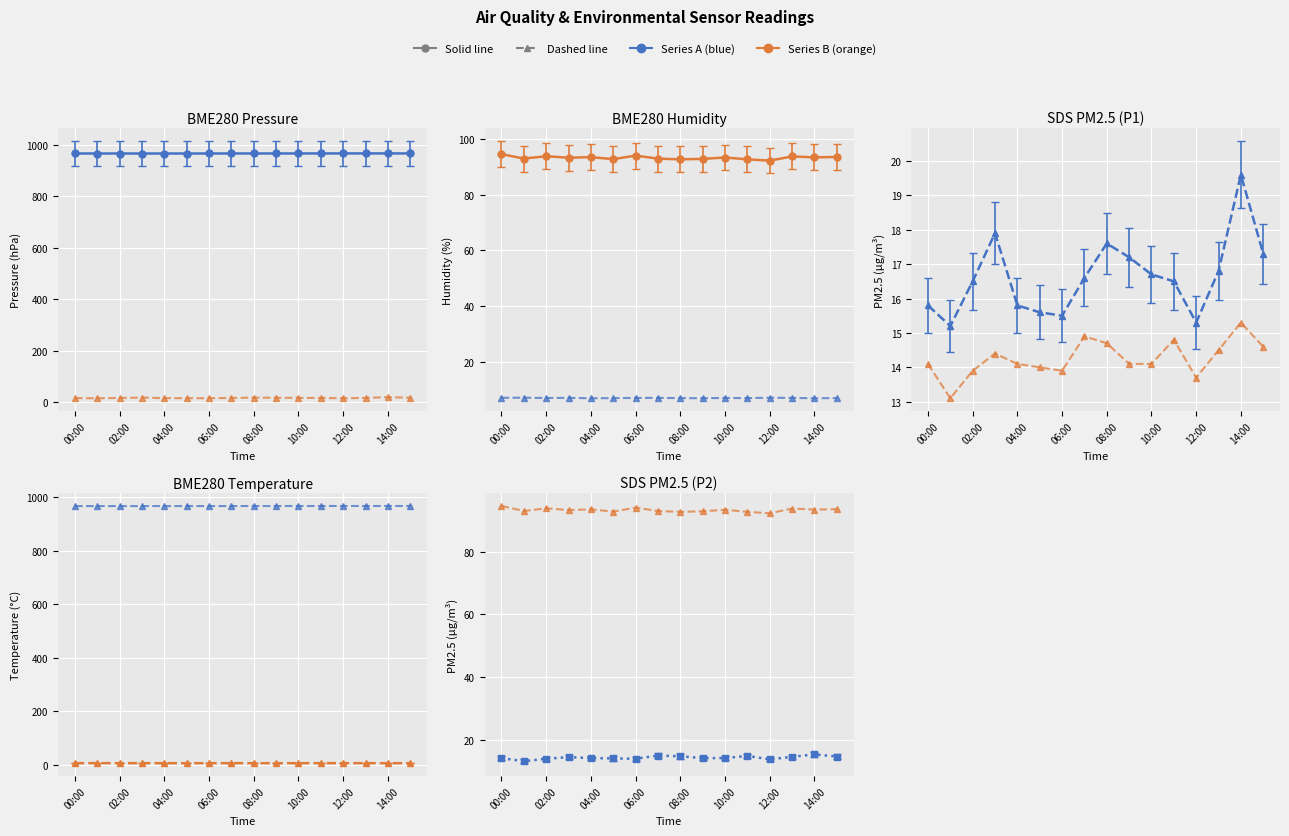

True or false: SDS_P1 and SDS_P2 intersect in this chart.

False